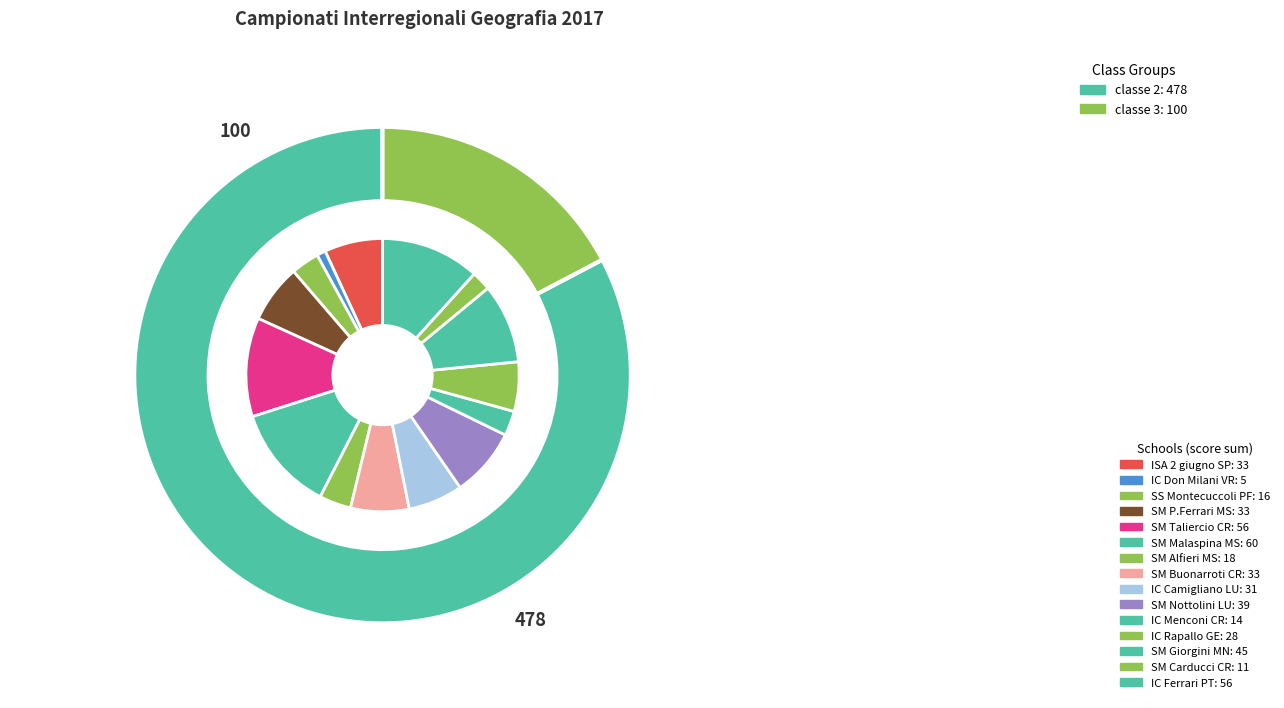

To the nearest percent, what is the combined percentage of SS "R. Montecuccoli" Pavullo and I.C. "Don Milani" VIAREGGIO?

4%